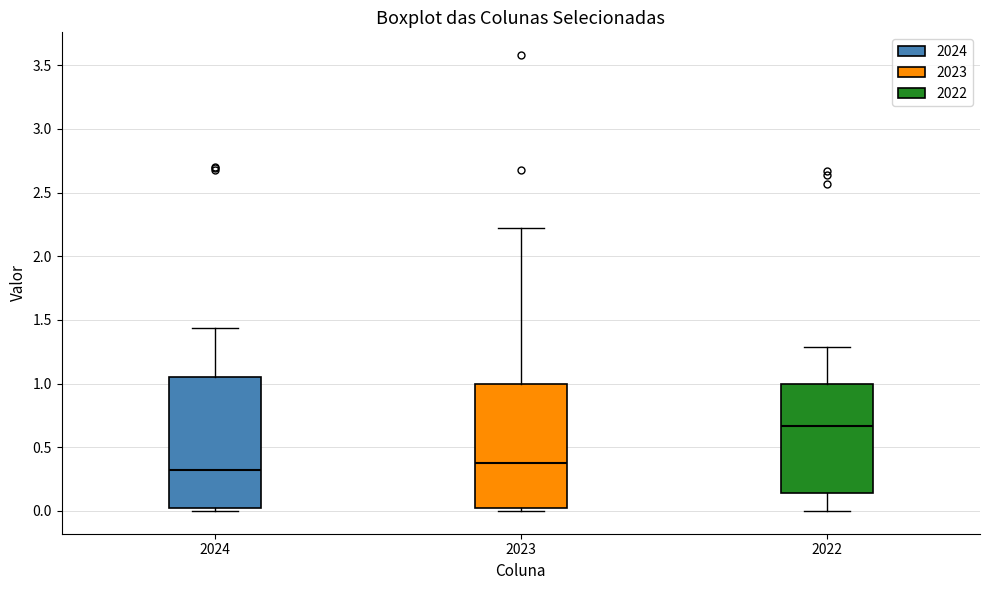

Which box's median line is the highest?

2022